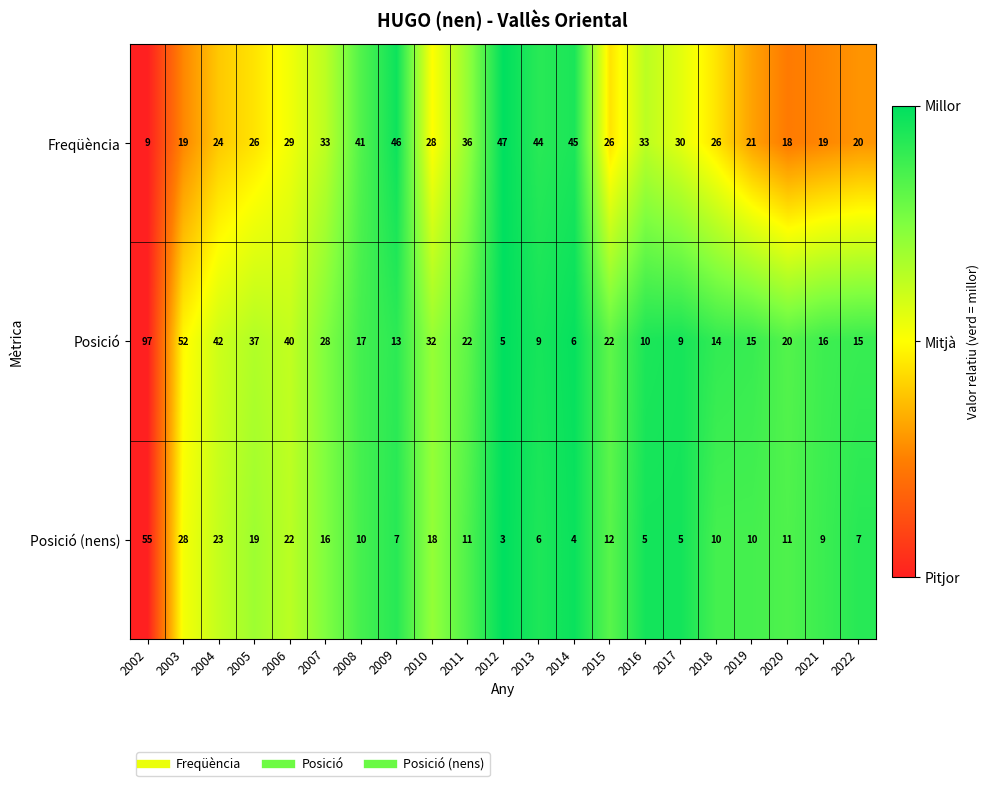

What is the difference between the Posició (nens) values at 2008 and 2022?

3